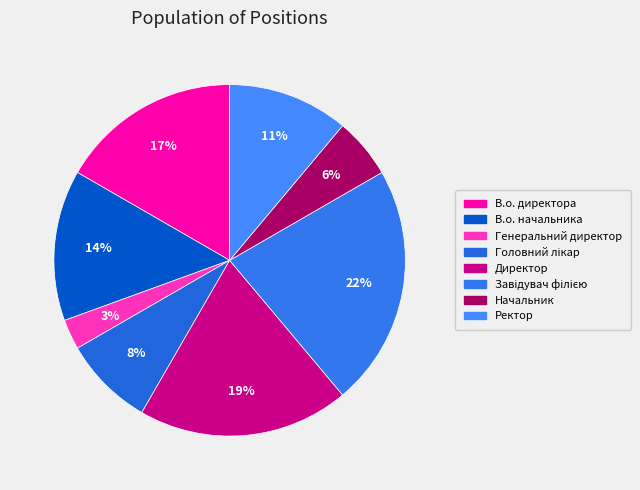

Is there a majority slice in this chart?

No